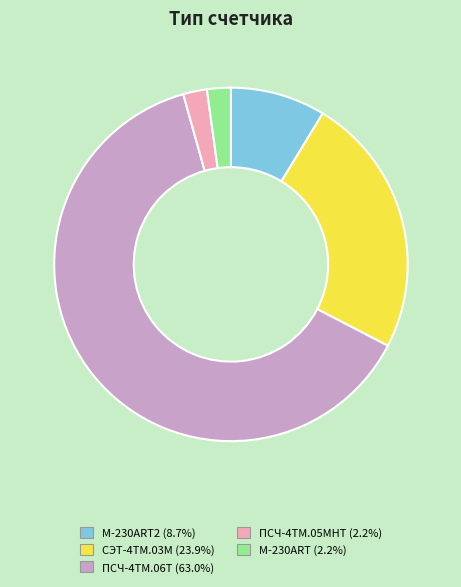

Is there any slice that represents more than half of the pie?

Yes